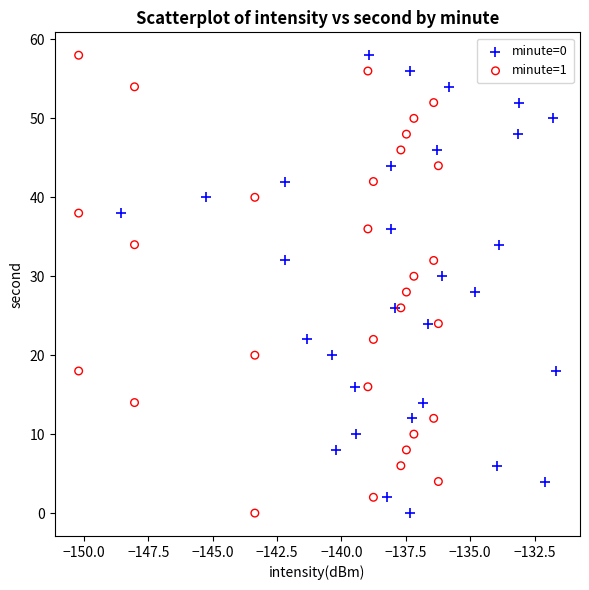

What are all the series names shown in the legend?

minute=0, minute=1